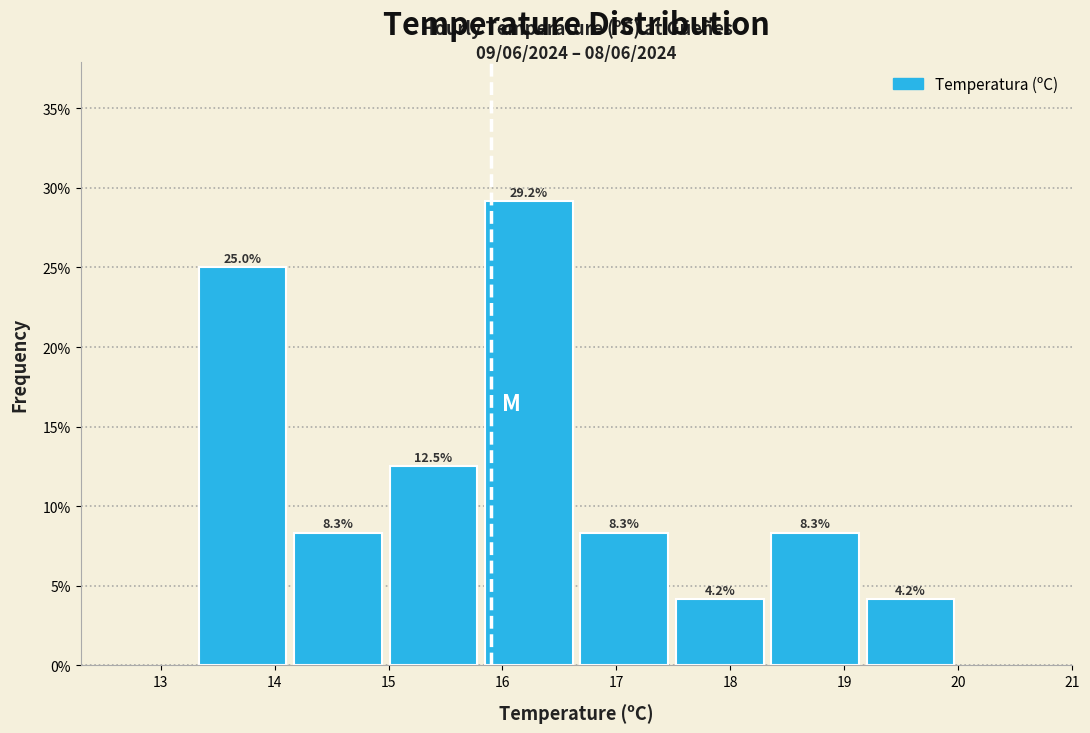

Reading left to right, transcribe this chart: for each bar, give the range it covers on the x-axis and its height. The bar edges are not printed on the chart, so give them approximately, as read against the axis.

13.3 to 14.1: 25.0
14.1 to 15.0: 8.3
15.0 to 15.8: 12.5
15.8 to 16.7: 29.2
16.7 to 17.5: 8.3
17.5 to 18.3: 4.2
18.3 to 19.2: 8.3
19.2 to 20.0: 4.2